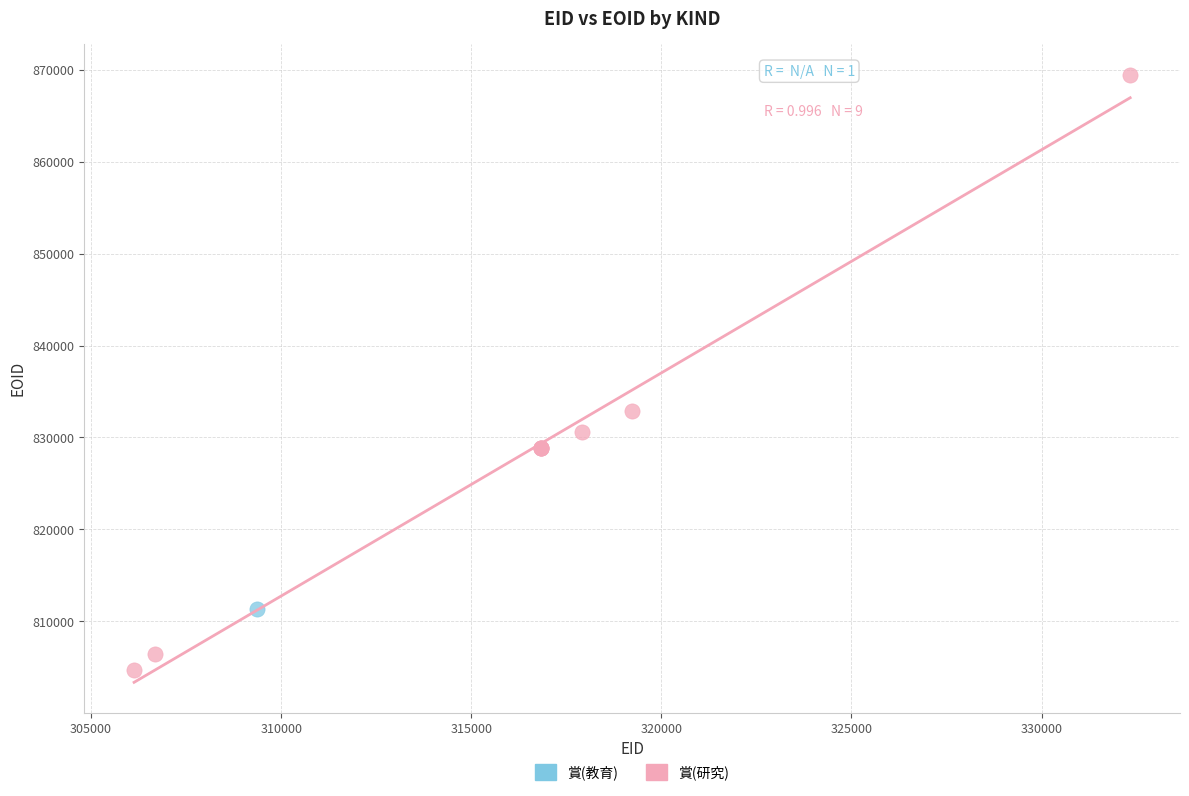

What are all the series names shown in the legend?

賞(教育), 賞(研究)